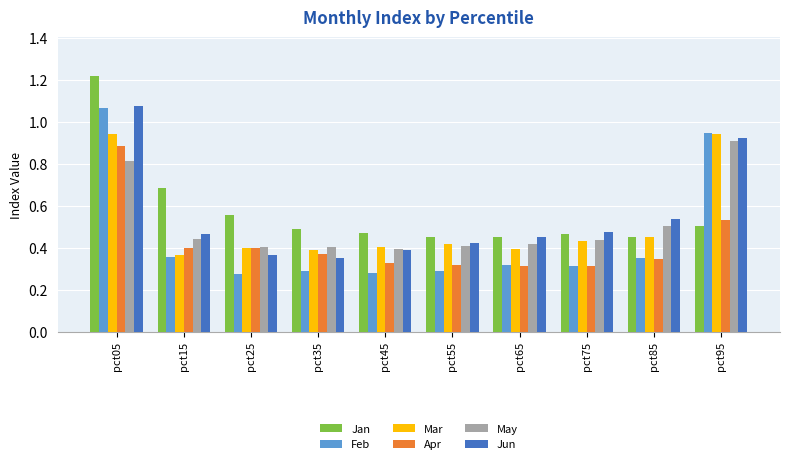

Is the value of Jun at pct95 greater than the value of Apr at pct35?

Yes